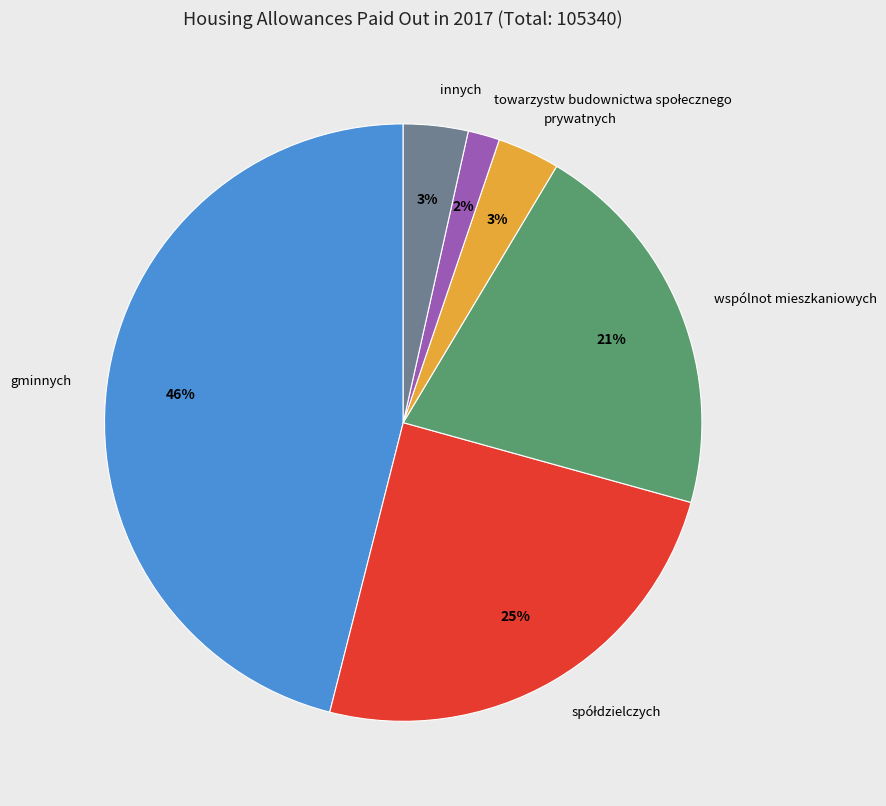

Is the sum of gminnych and prywatnych greater than half?

No